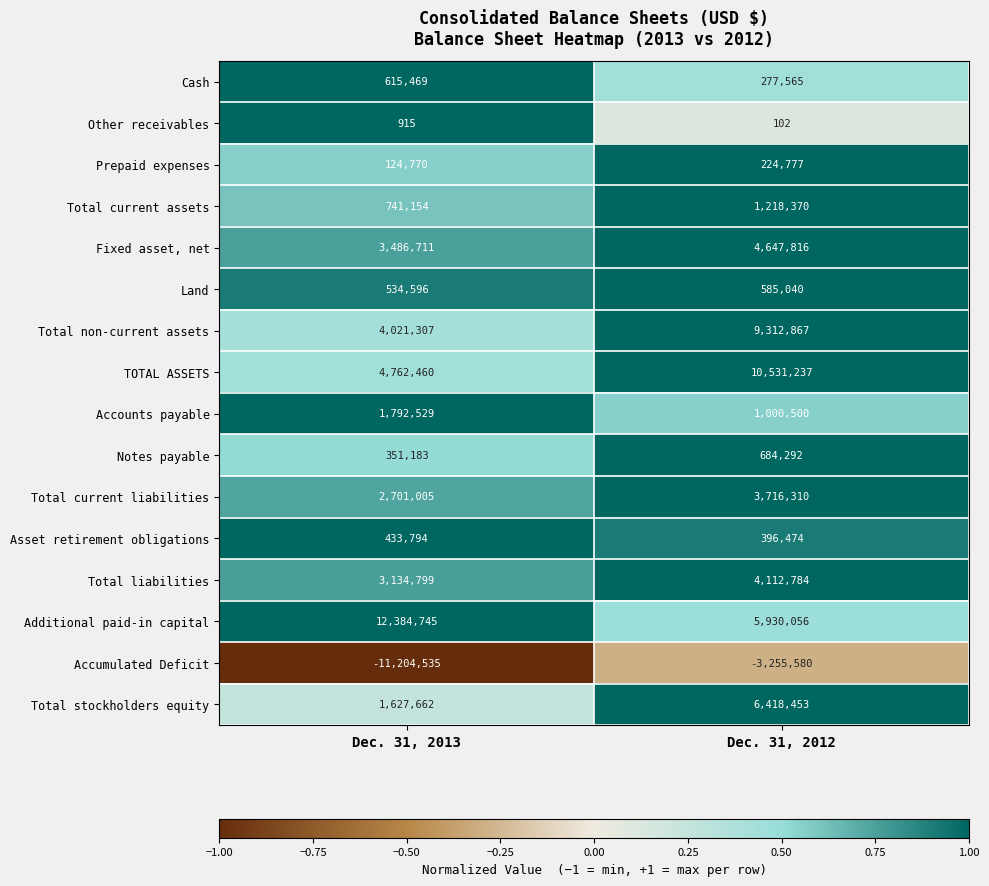

At how many categories does at least one series exceed 0?

2